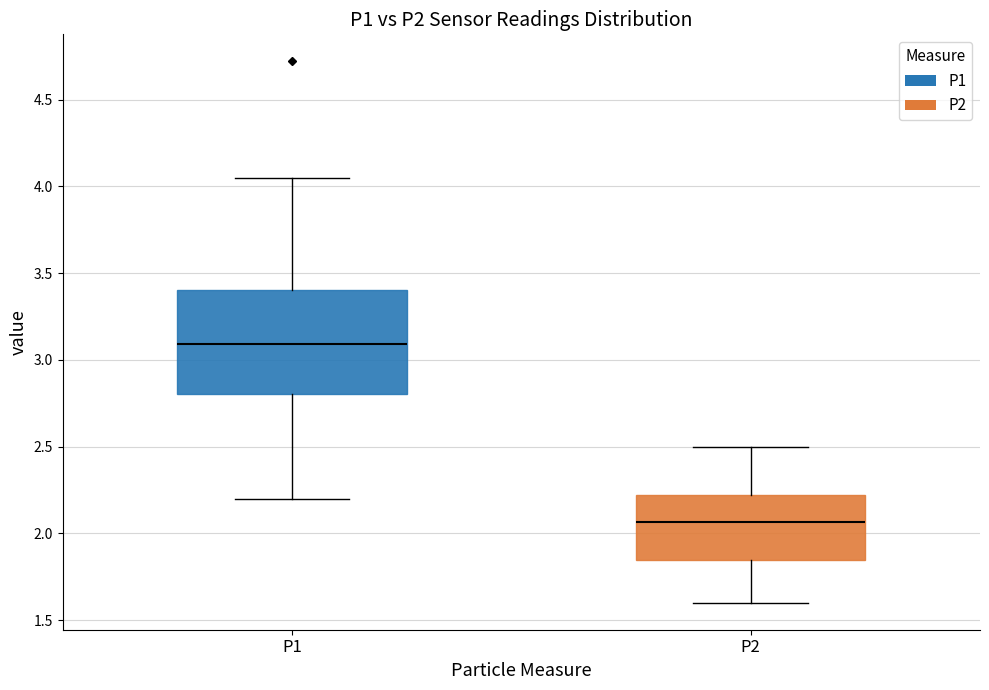

Reading left to right, transcribe this box plot: for each box, give where its median line is, the range the box spans, and where its two whiskers end, as read against the y-axis. The values are not printed on the chart, so give them approximately, as read against the axis.

P1: median 3.10, box 2.80 to 3.40, whiskers 2.20 to 4.05
P2: median 2.05, box 1.85 to 2.20, whiskers 1.60 to 2.50